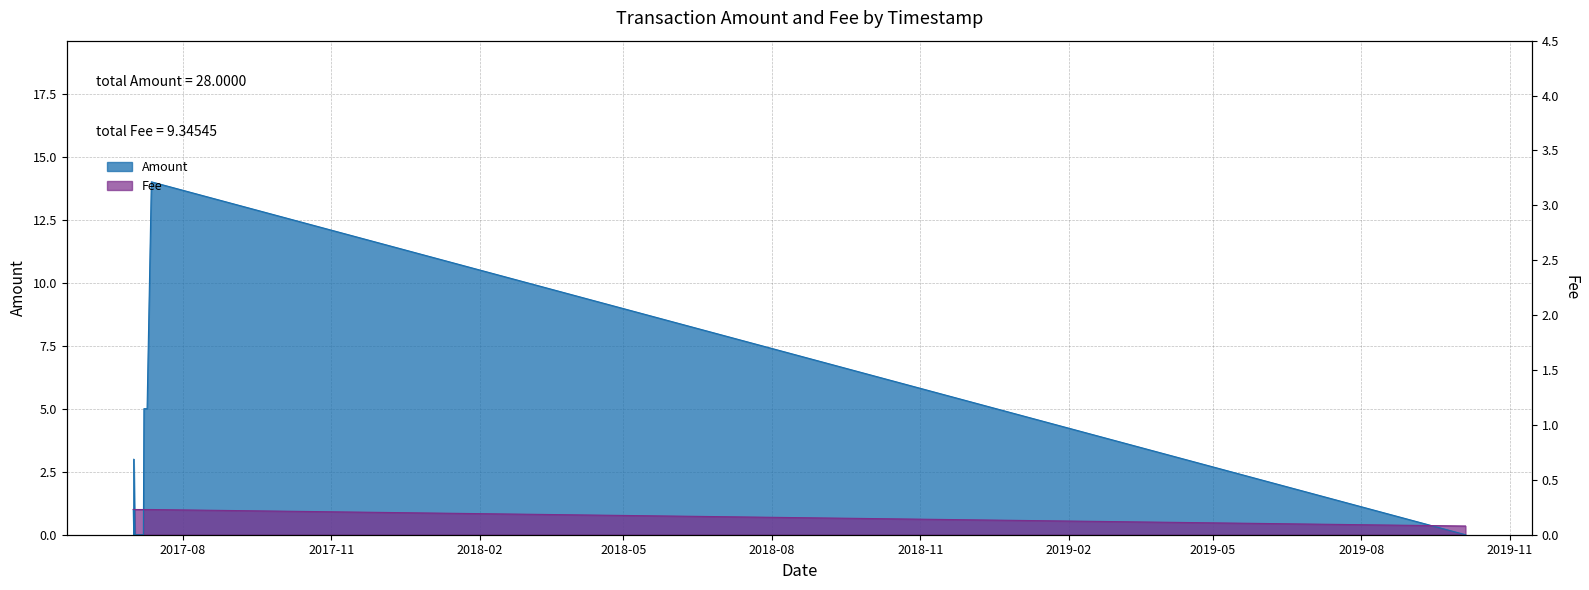

At how many categories does at least one series exceed 6?

1